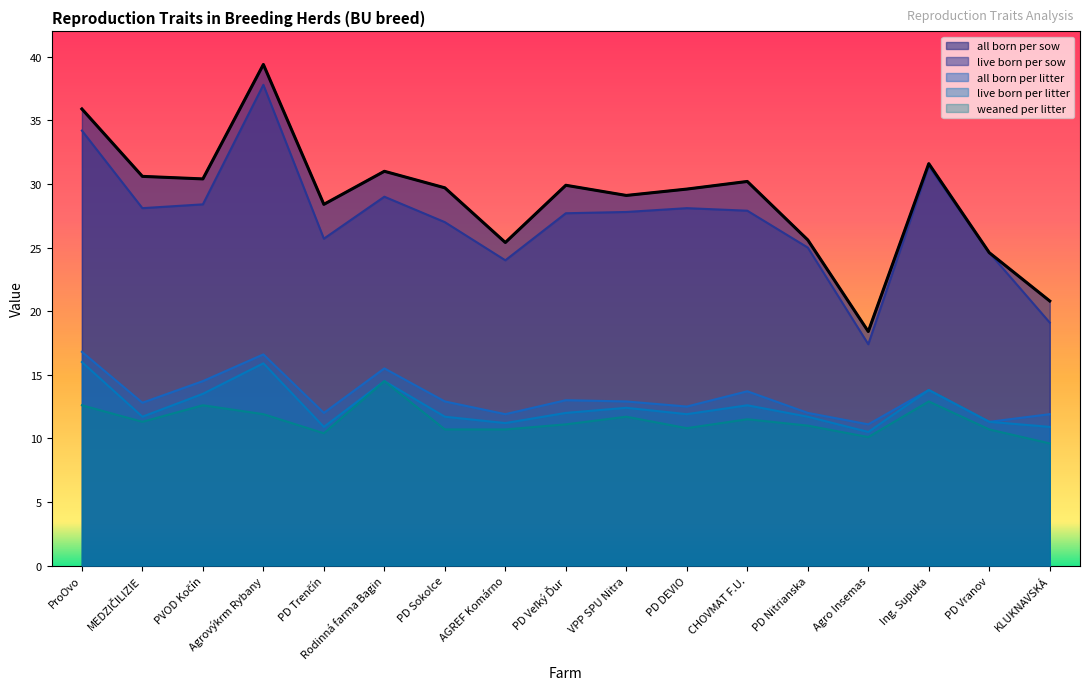

True or false: all born per sow has more than 1 interior local peaks.

True